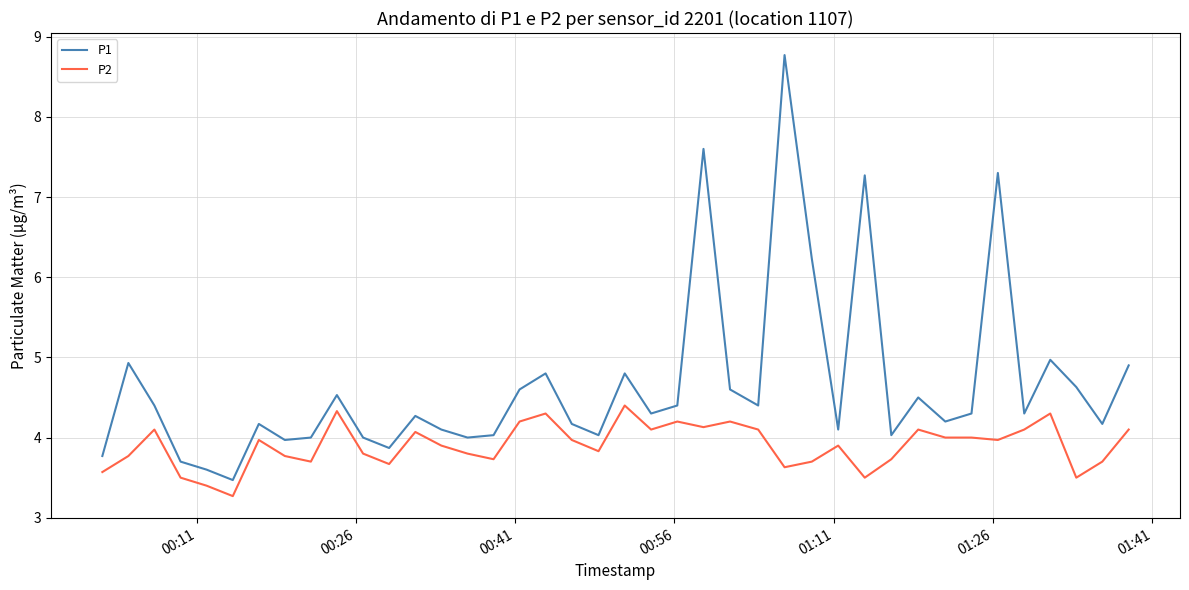

Which series has the widest spread of values?

P1